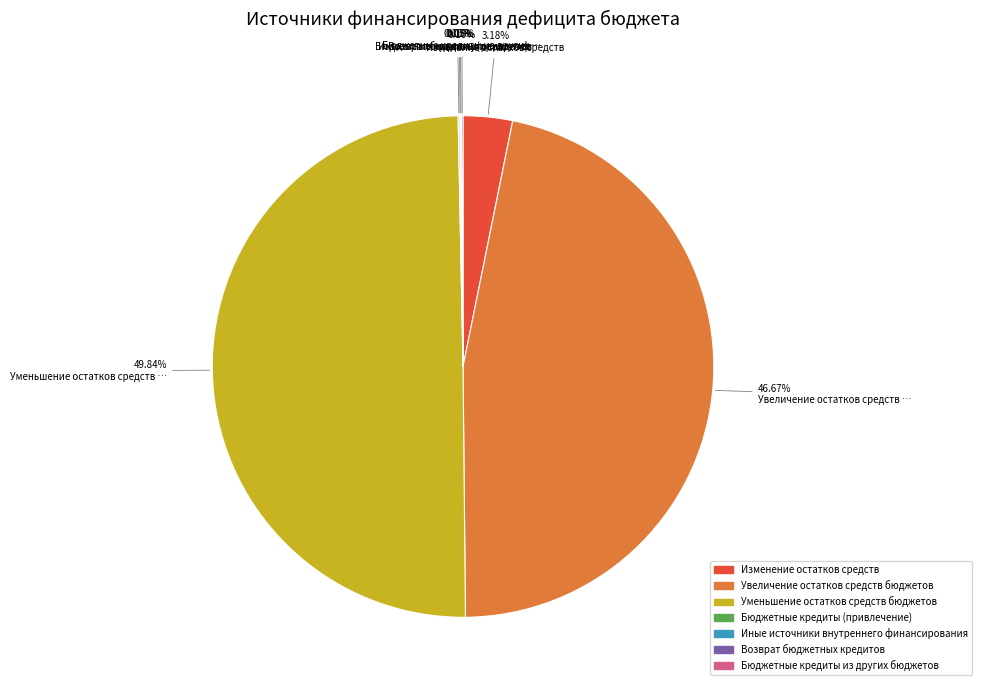

Which slice is the largest?

Уменьшение остатков средств бюджетов